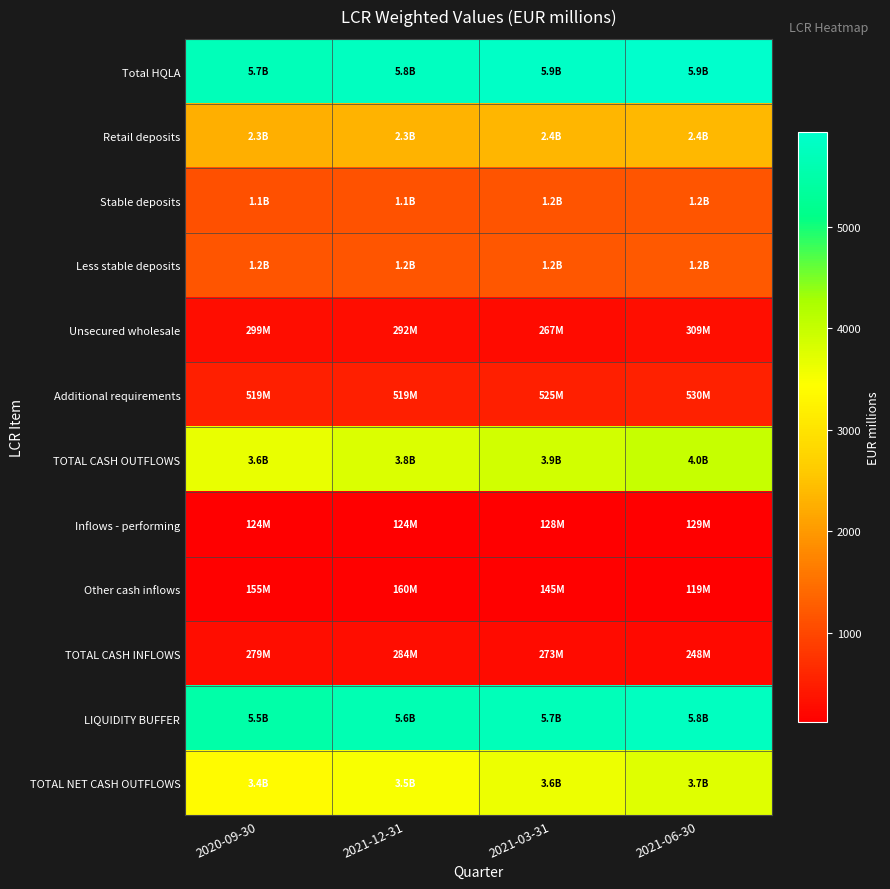

Between 2021-03-31 and 2021-12-31, which is larger?

2021-03-31